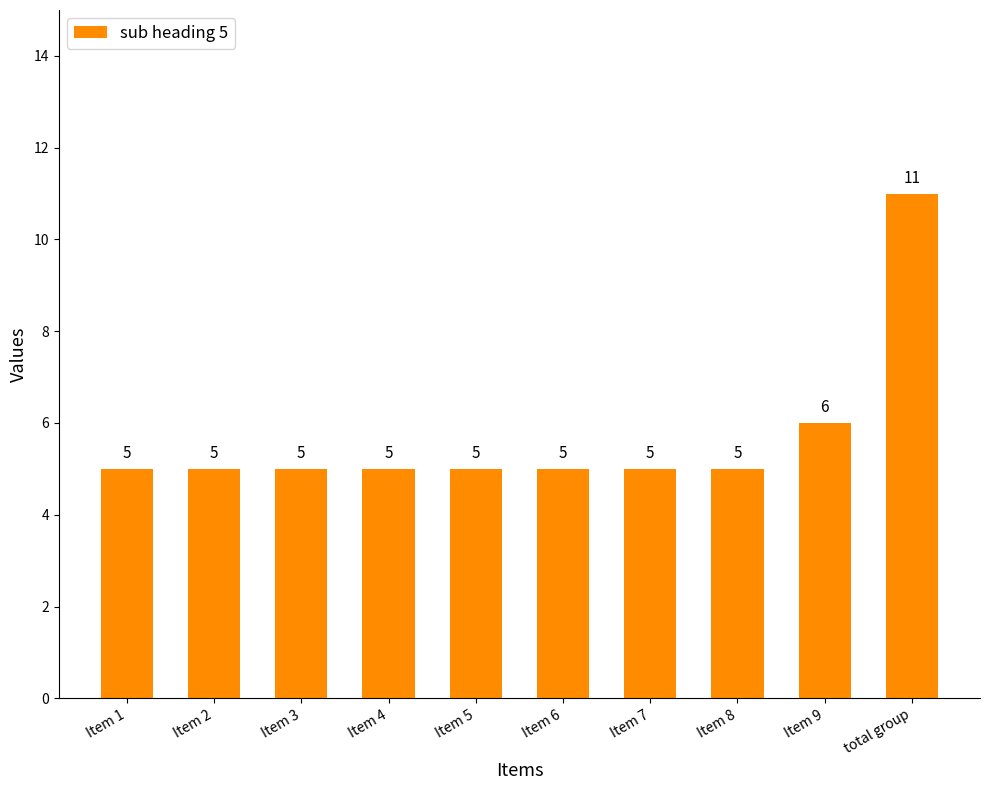

Reading left to right, extract all data points from this chart.

Item 1=5	Item 2=5	Item 3=5	Item 4=5	Item 5=5	Item 6=5	Item 7=5	Item 8=5	Item 9=6	total group=11